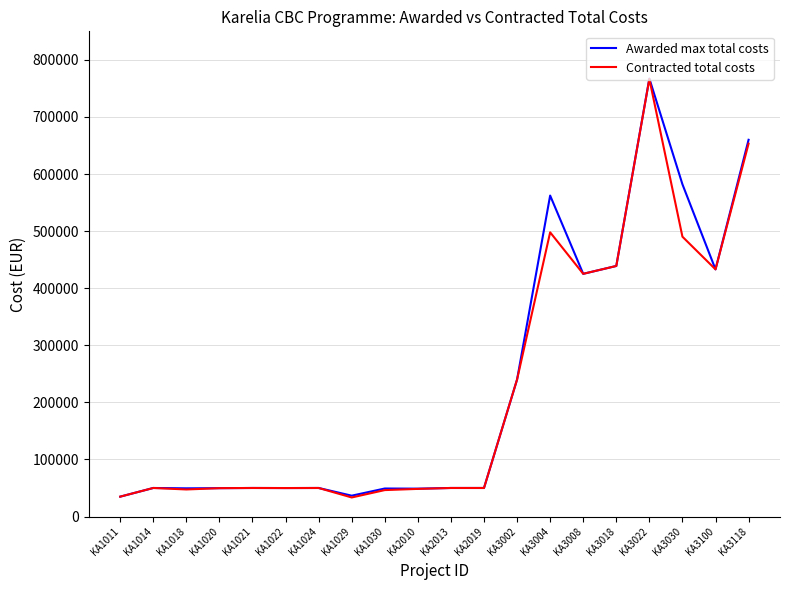

What is the smallest value displayed?

33382